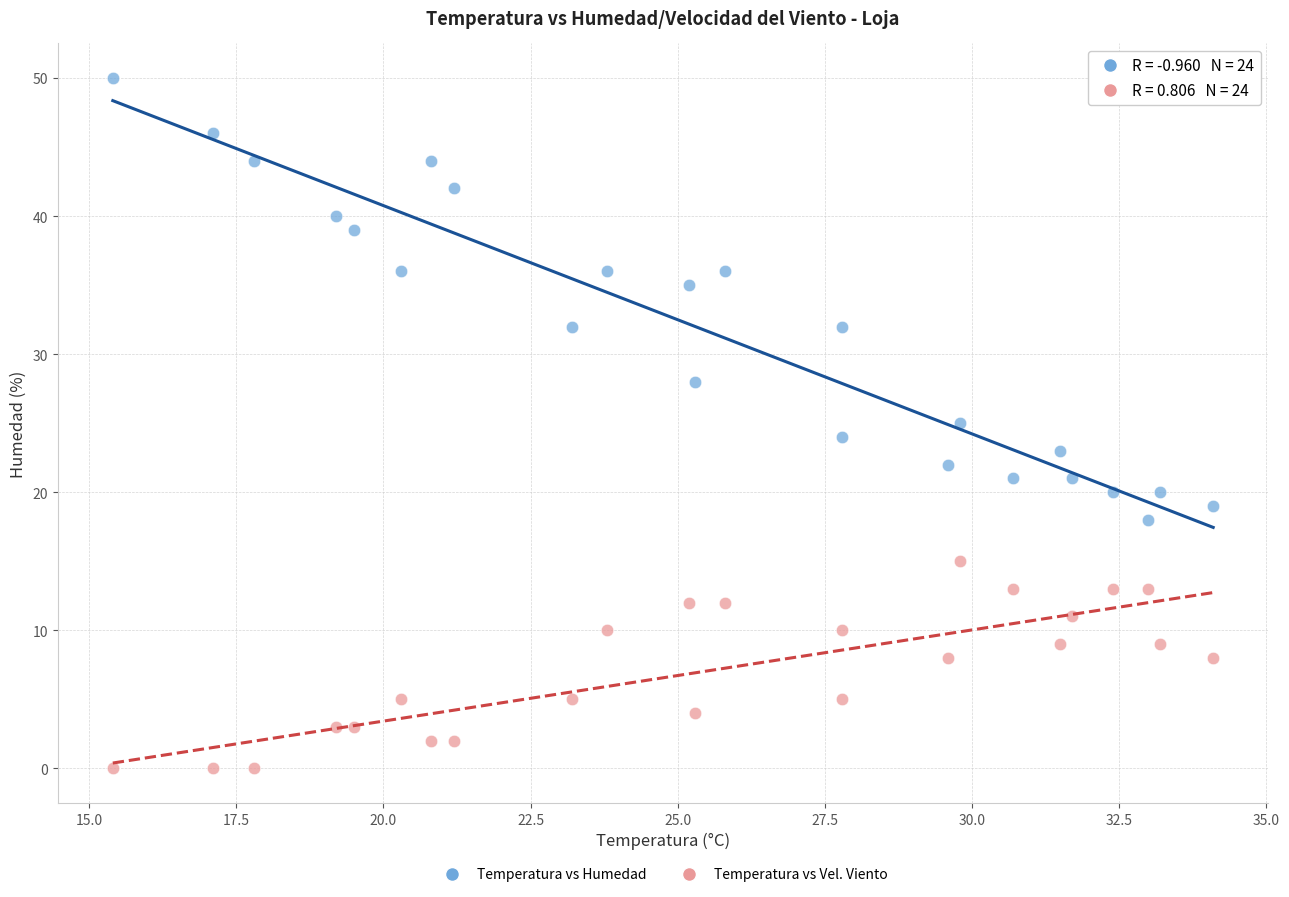

Which series has the largest Y range (max minus min)?

Temperatura vs Humedad